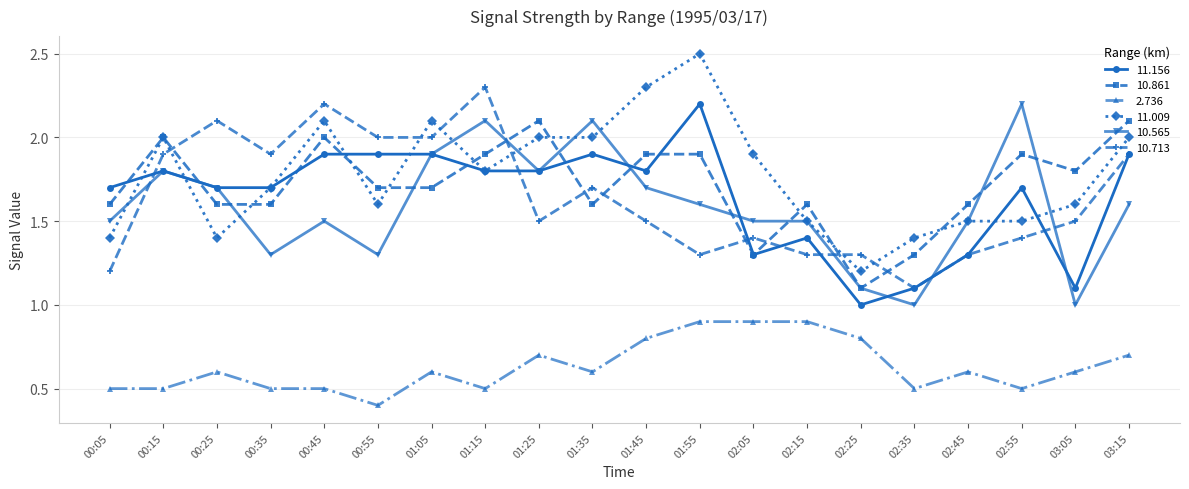

Where is the first local minimum for 11.009?

00:25